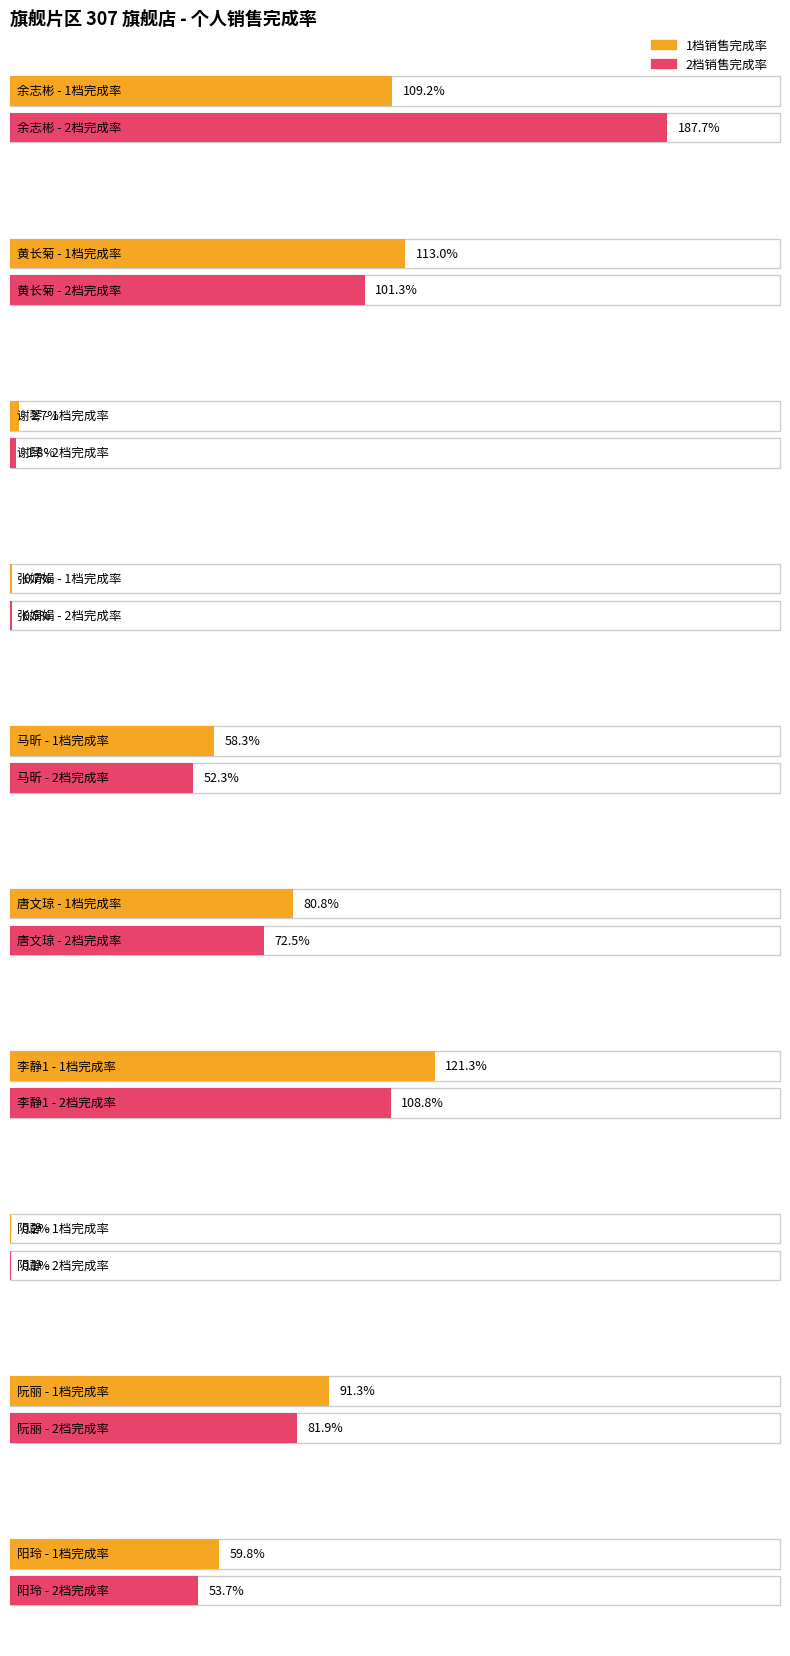

What is the greatest value displayed?

1.9